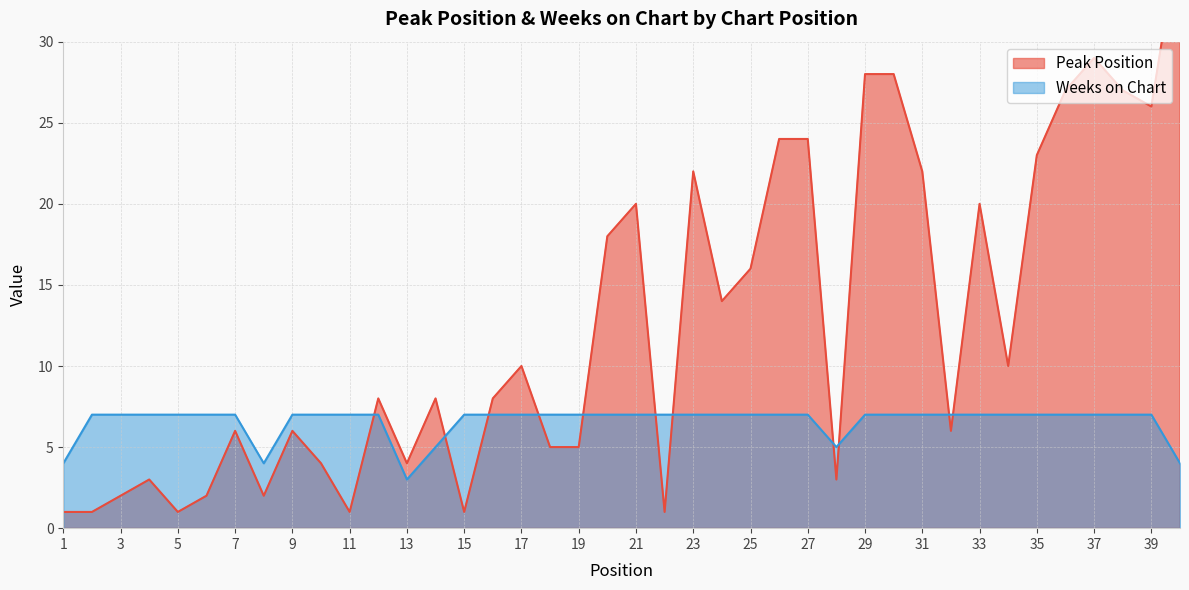

How many categories are shown in the chart?

40